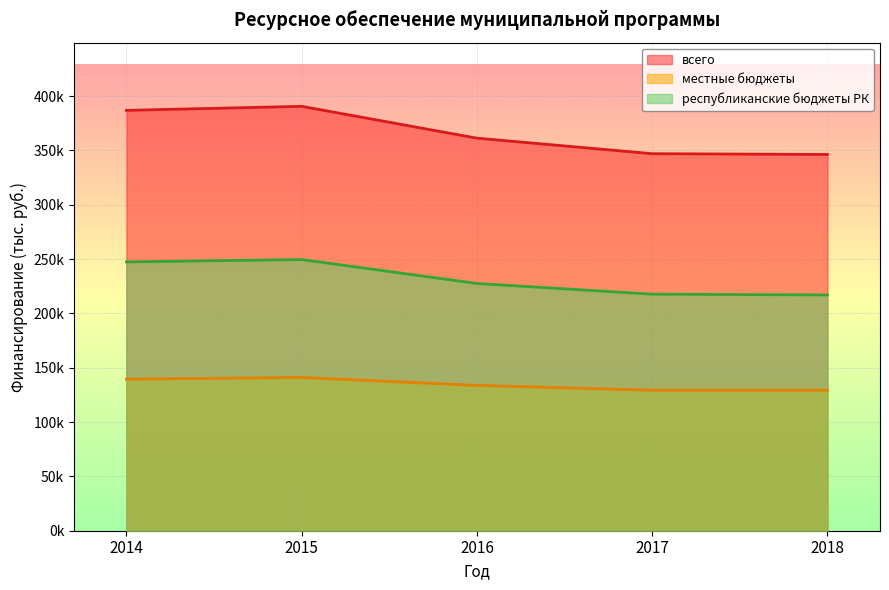

True or false: местные бюджеты and республиканские бюджеты РК cross at least once.

False